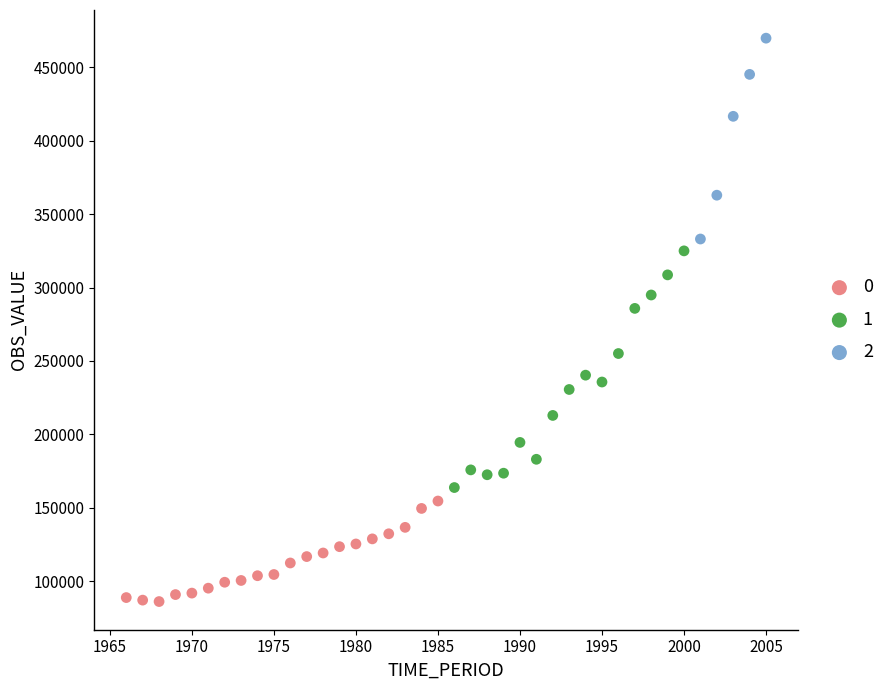

What are all the series names shown in the legend?

0, 1, 2